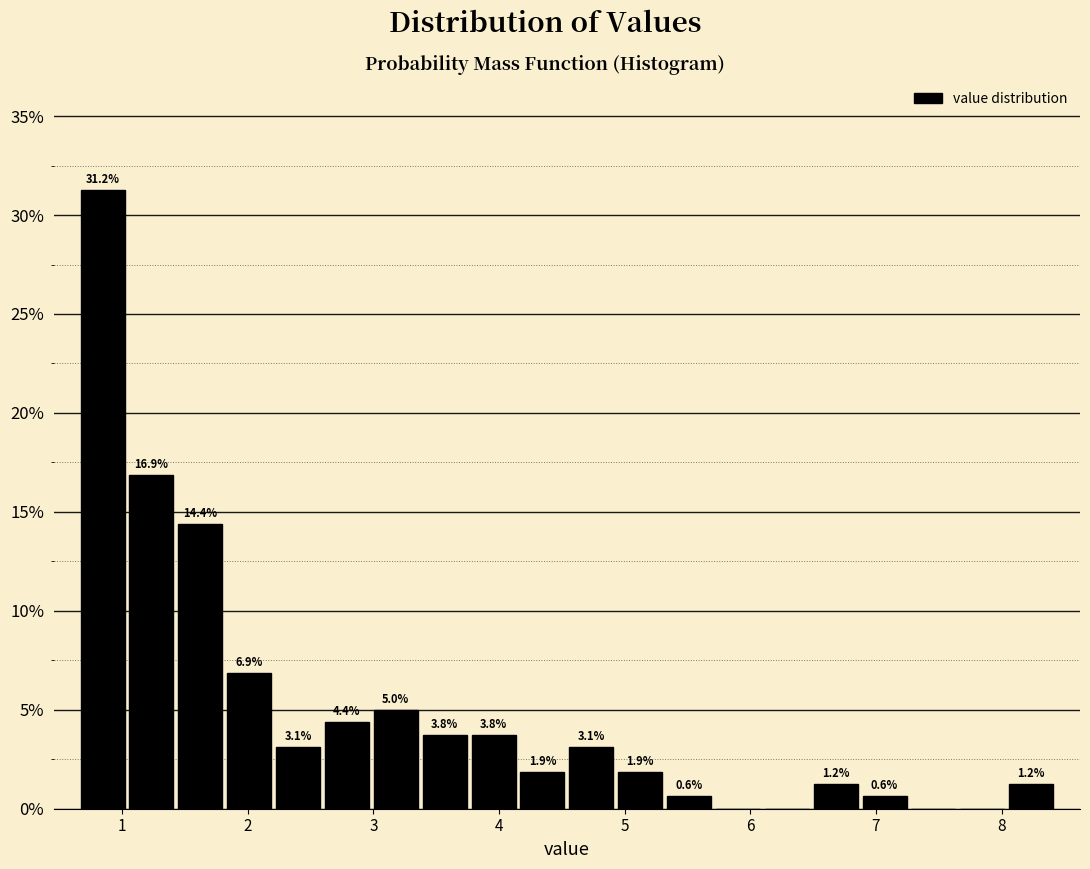

Read against the x-axis, roughly where is the centre of the tallest bar?

0.8